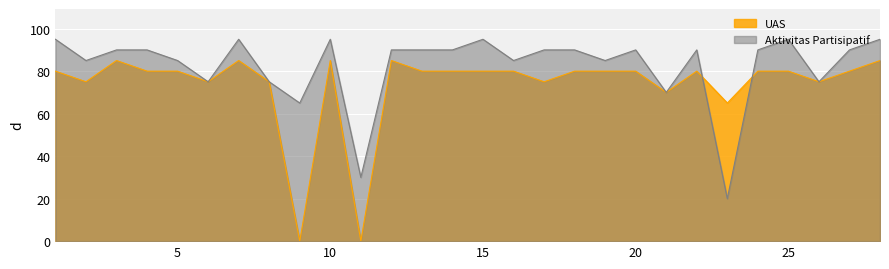

What is the total value across all series at 13?

170